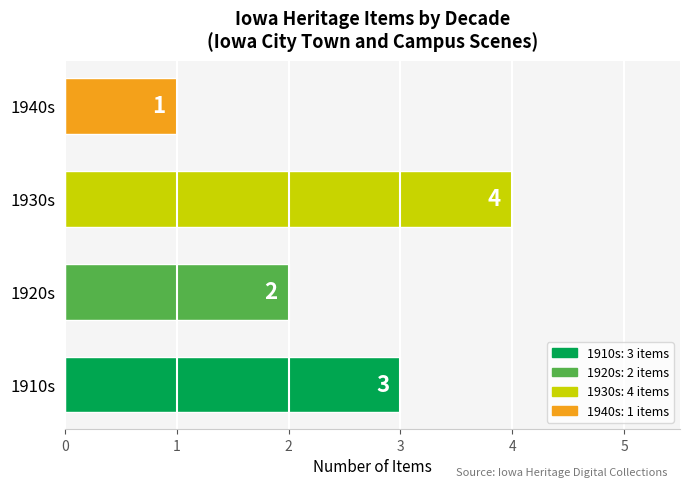

List the labels in order of value, largest first.

1930s, 1910s, 1920s, 1940s